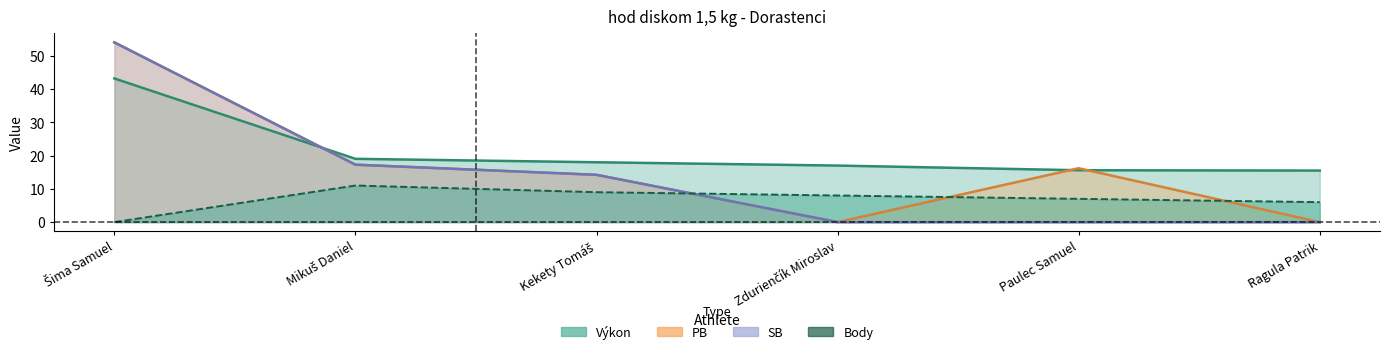

What is the difference between the highest and lowest values at Ragula Patrik?

15.5